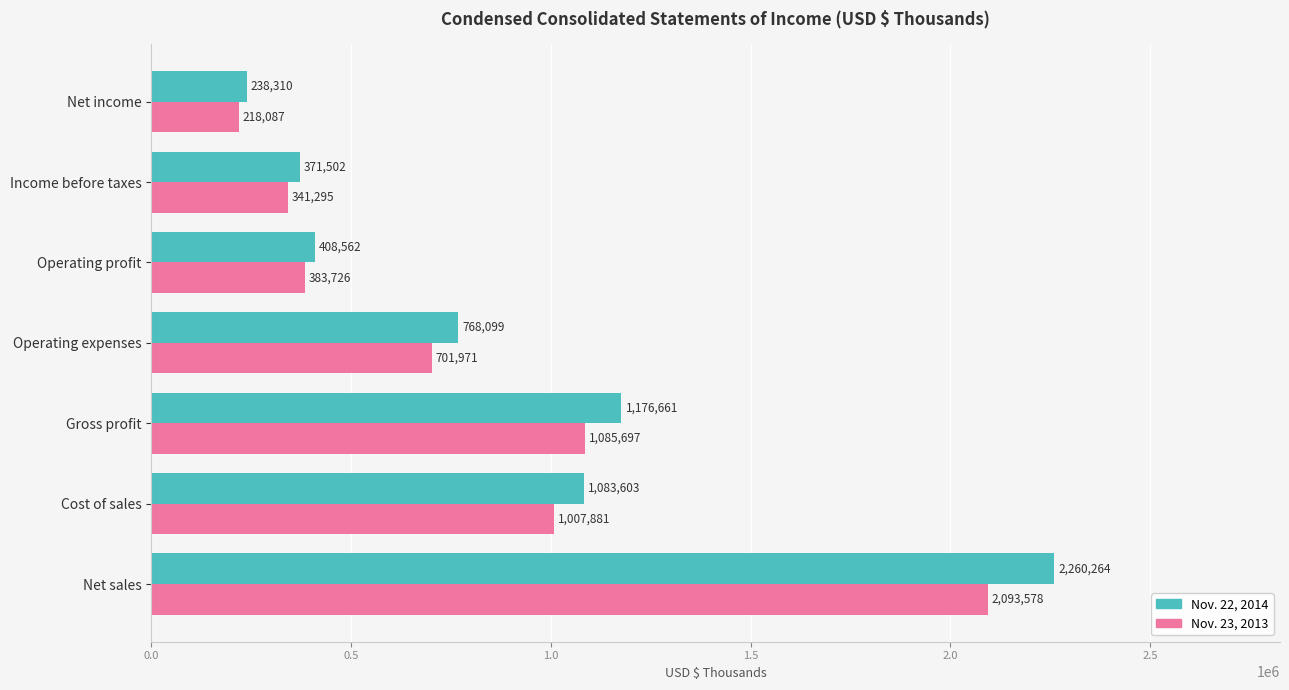

Between Net sales and Net income, which series saw the biggest shift?

Nov. 22, 2014